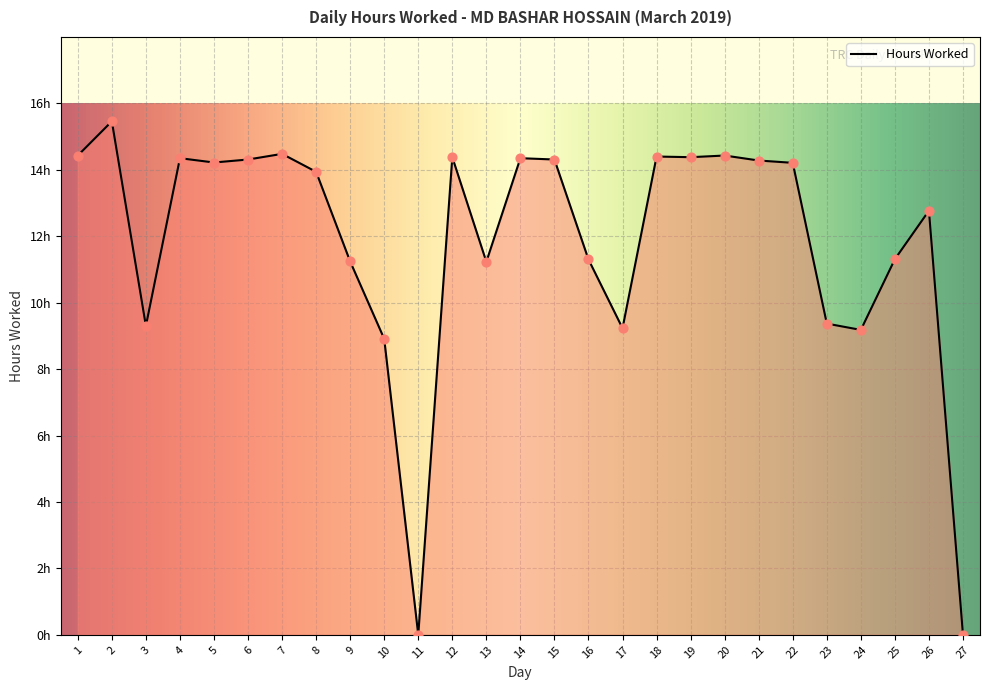

Which has a higher value, 1 or 13?

1